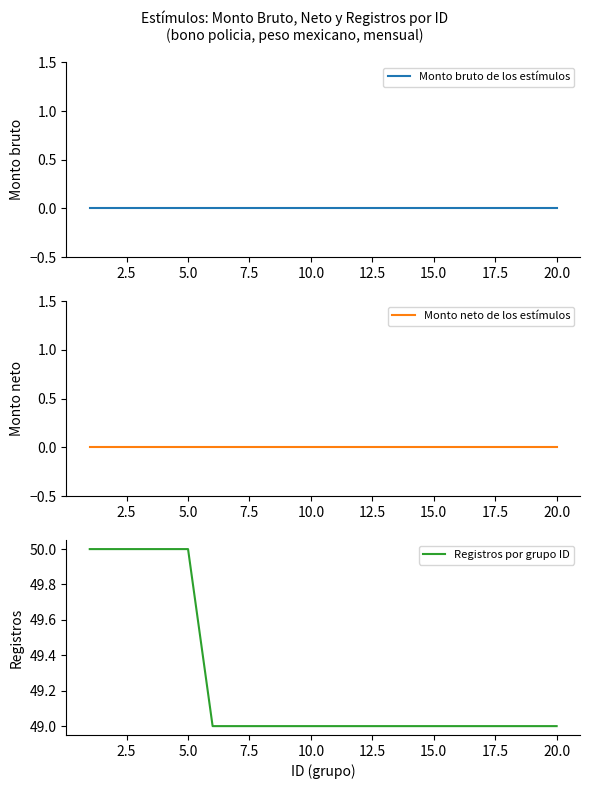

What is the maximum value shown in the chart?

50